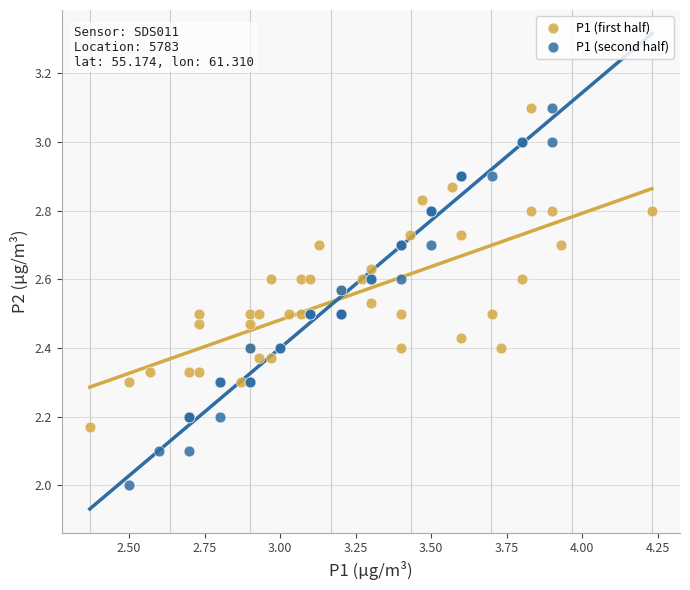

Which series has the widest spread of Y values?

P1 (second half)